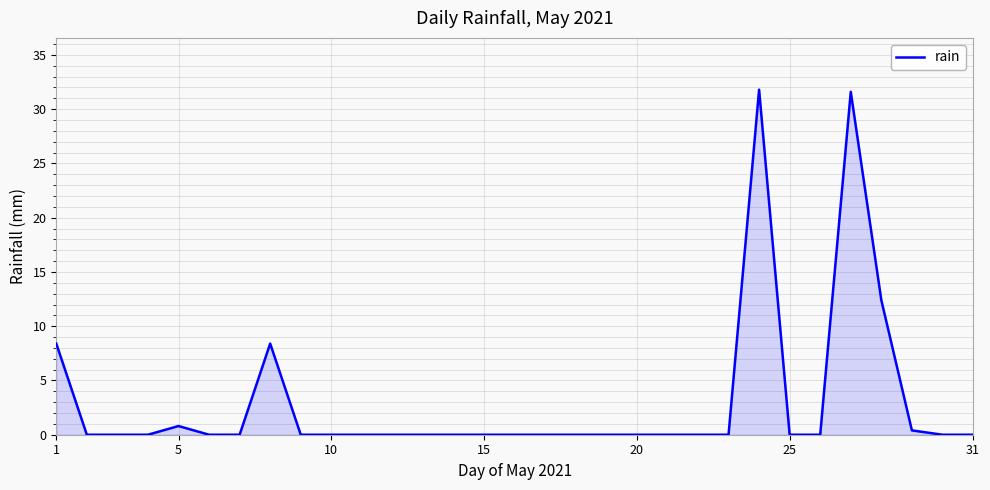

What is the difference between the maximum and minimum values?

31.8